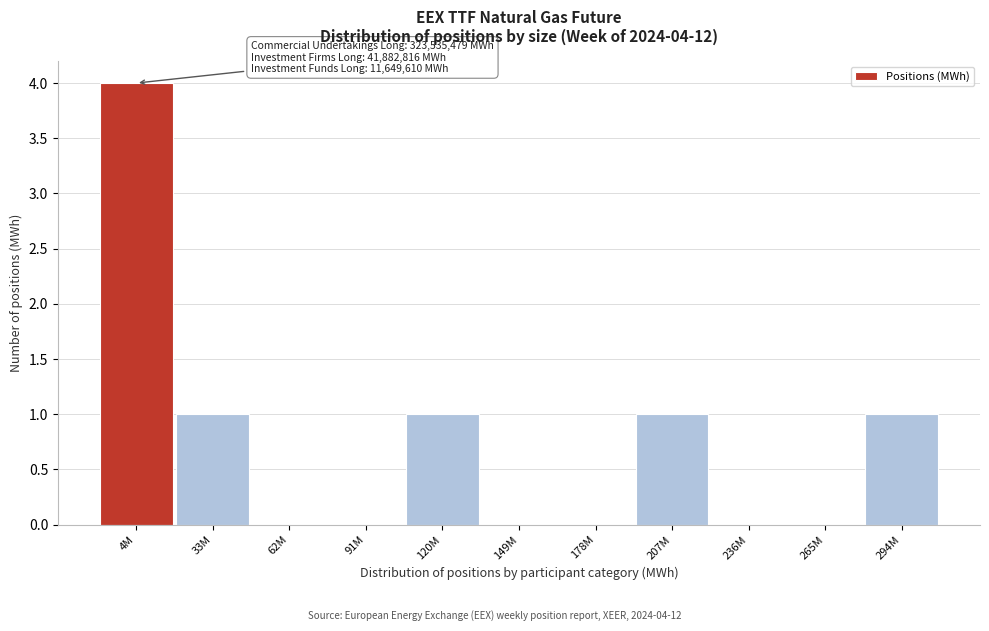

Reading left to right, extract all data points from this chart.

4M=4	33M=1	62M=0	91M=0	120M=1	149M=0	178M=0	207M=1	236M=0	265M=0	294M=1